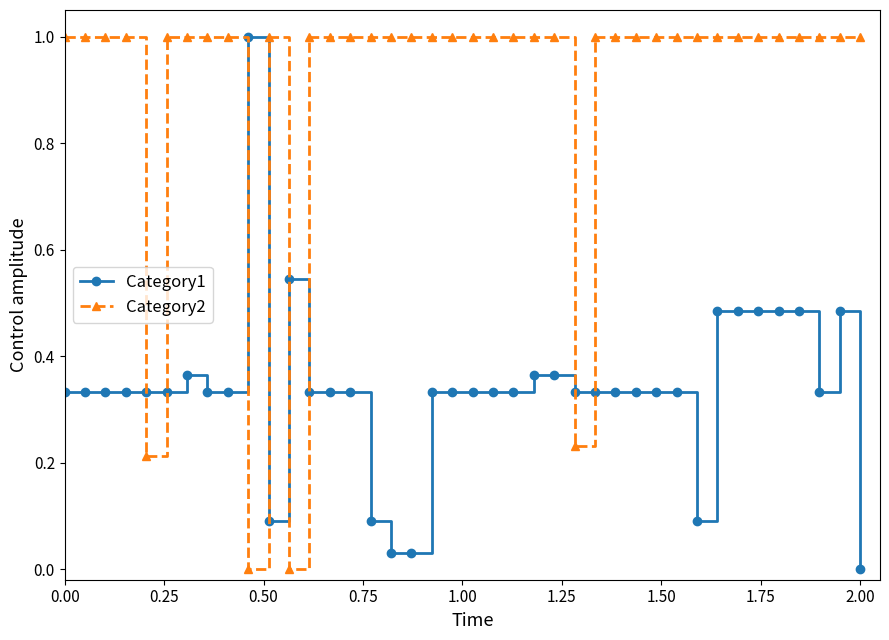

Is this an area chart (filled region under the line)?

No